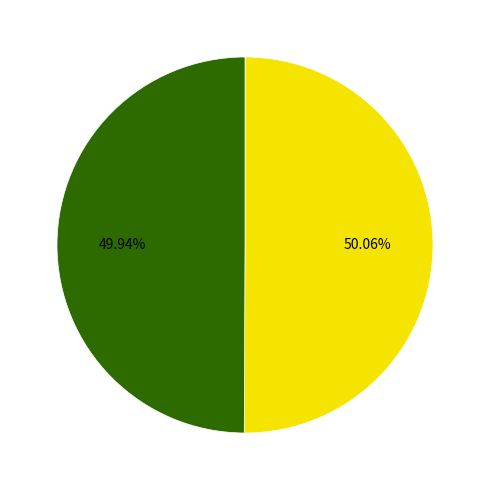

Is there any slice that represents more than half of the pie?

Yes